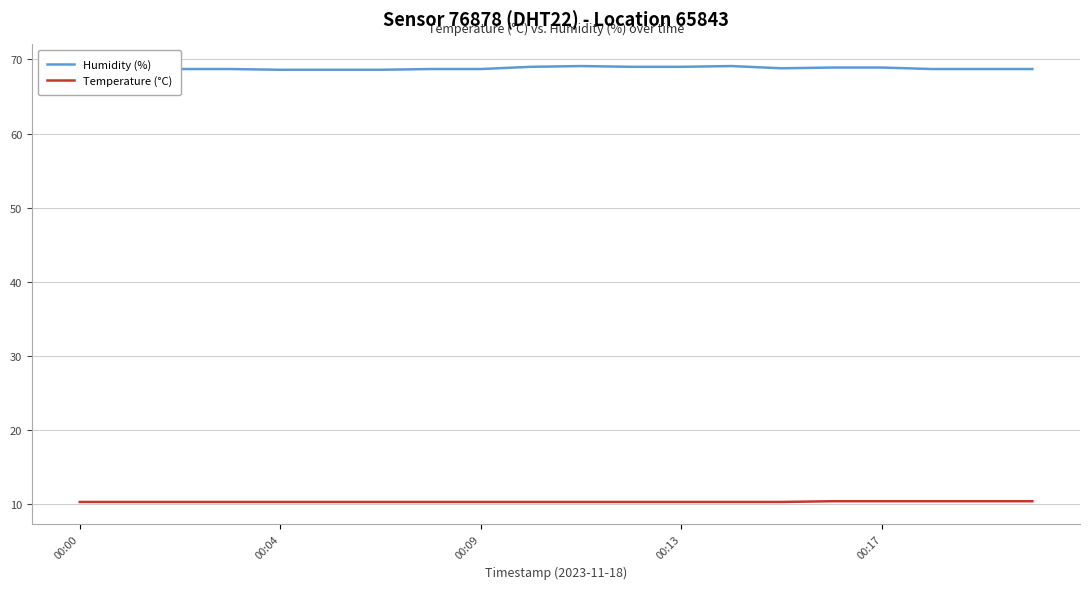

Which series has the largest total across all categories?

Humidity (%)